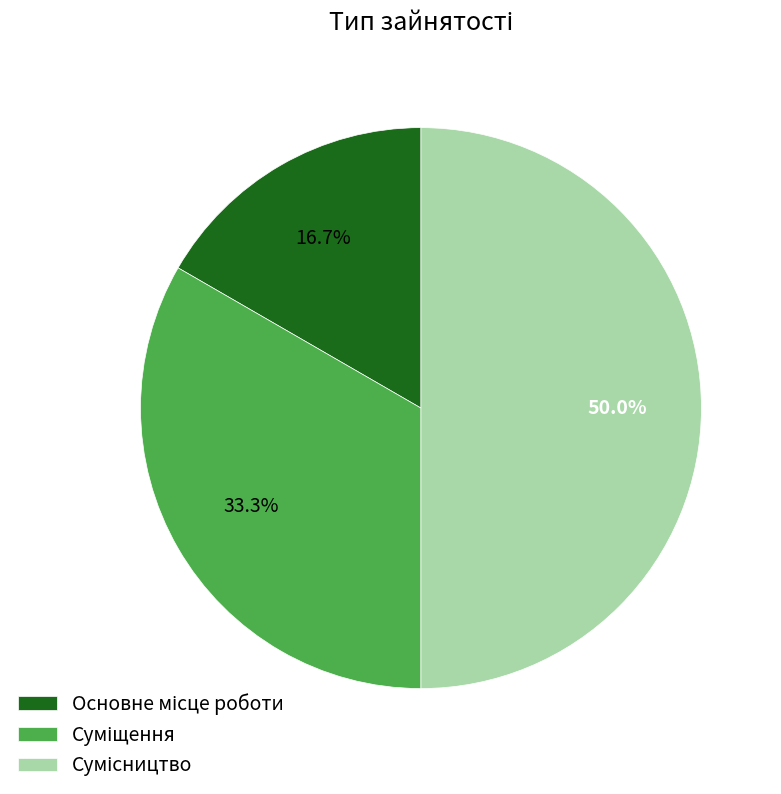

Is there a majority slice in this chart?

No